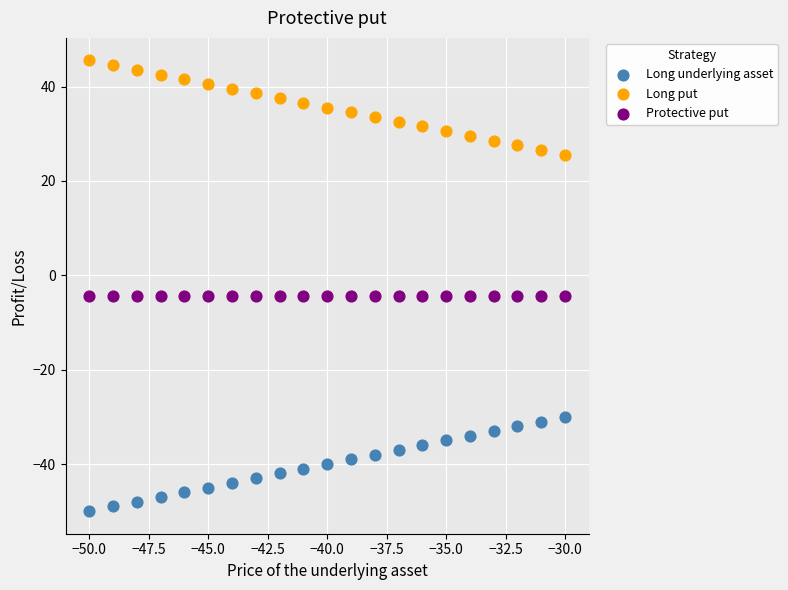

Which series contains the highest Y value?

Long put